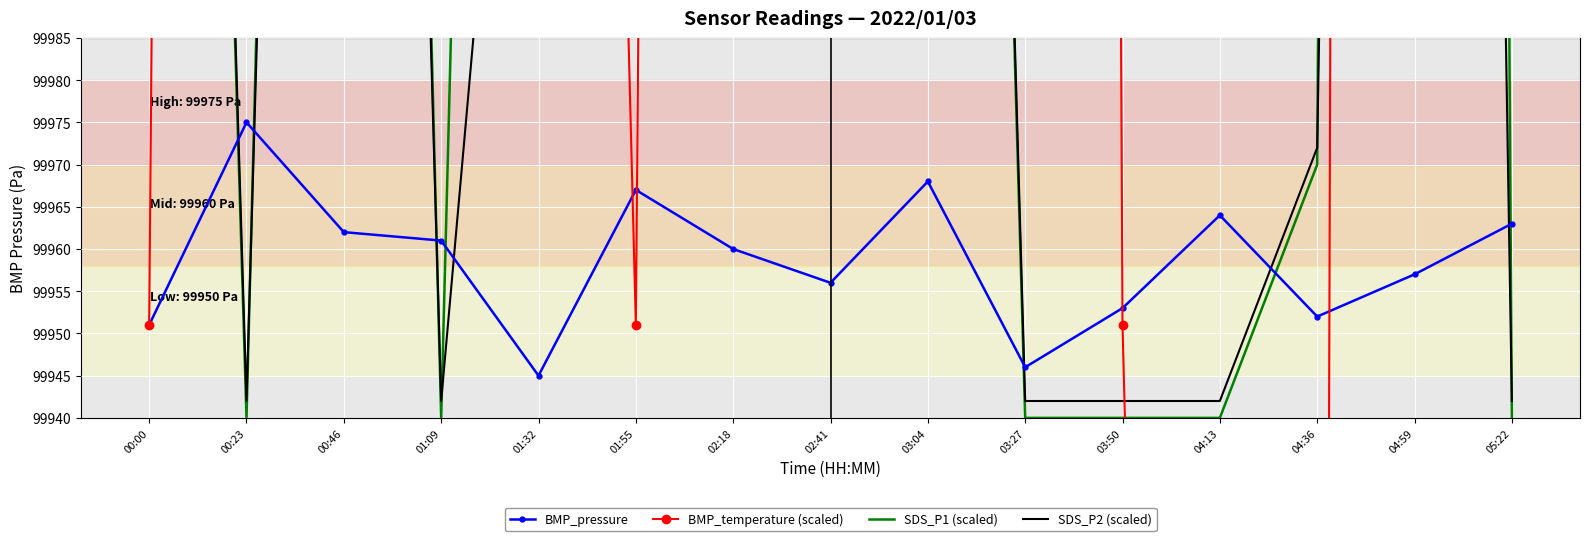

What position from the left is 05:22?

15